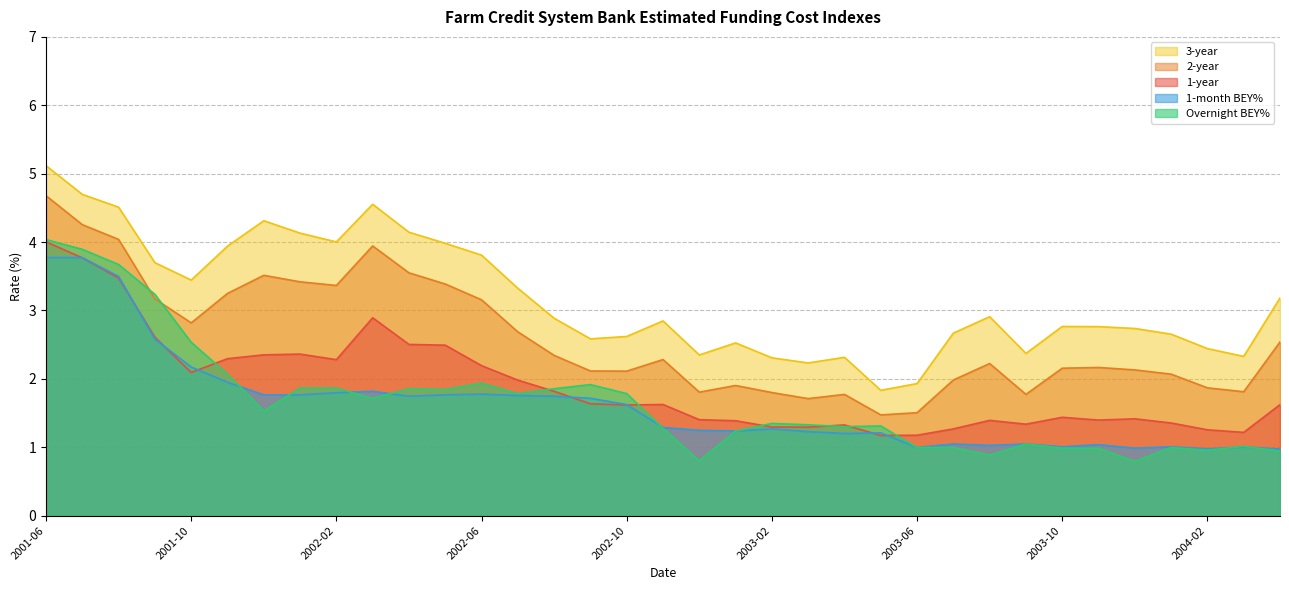

The 2-year series shows 5.3 at 2002-05. True or false?

False